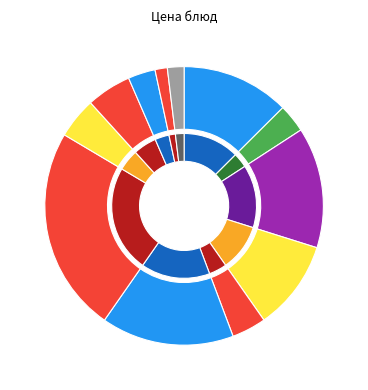

How many segments does this pie chart have?

12